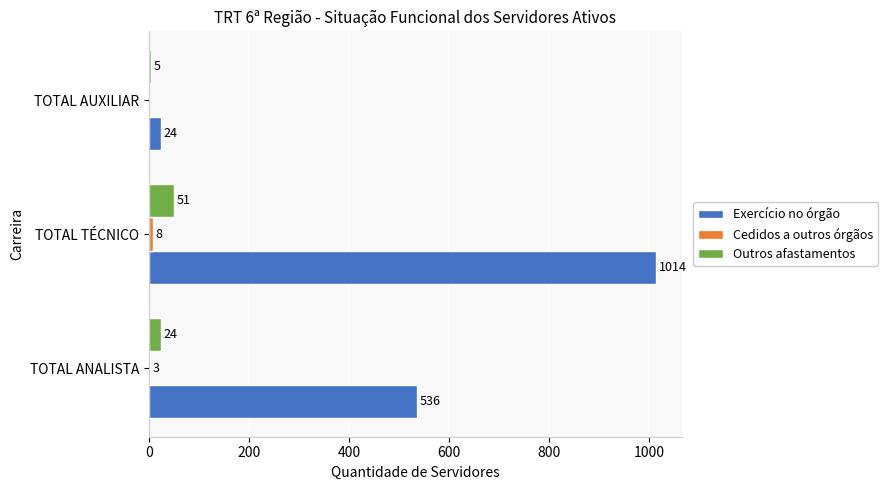

At which label is Exercício no órgão closest to 519?

TOTAL ANALISTA